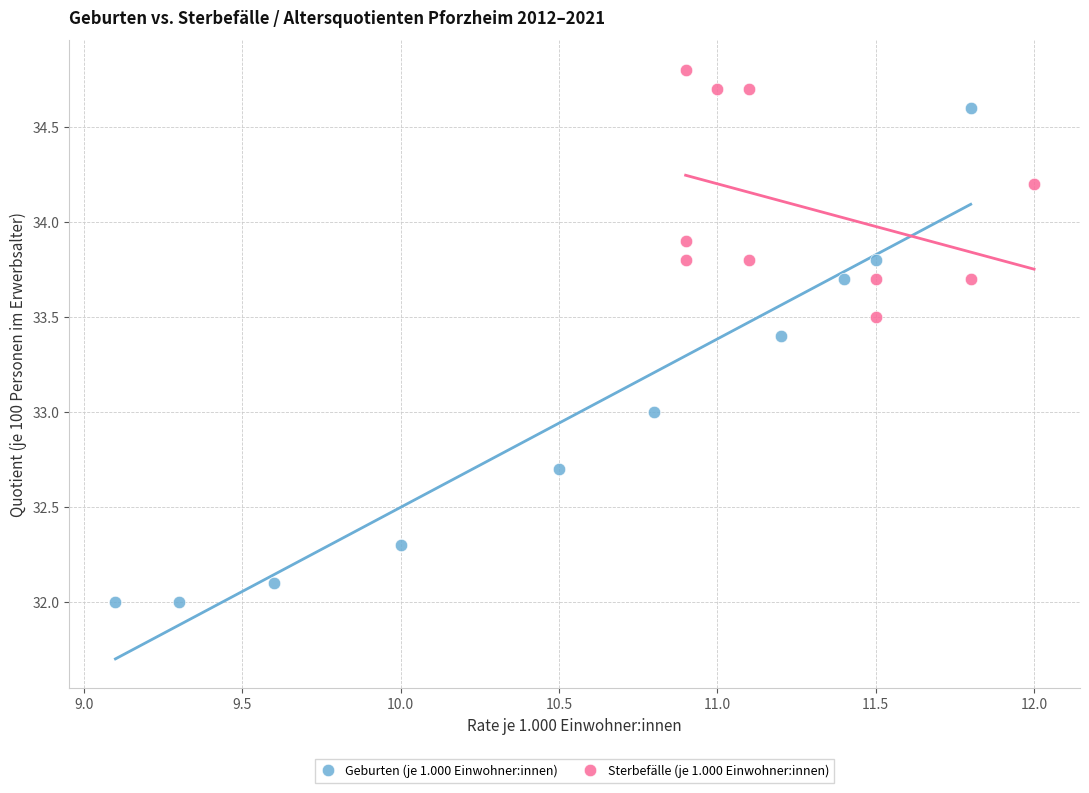

Which series contains the lowest Y value?

Geburten (je 1.000 Einwohner:innen)